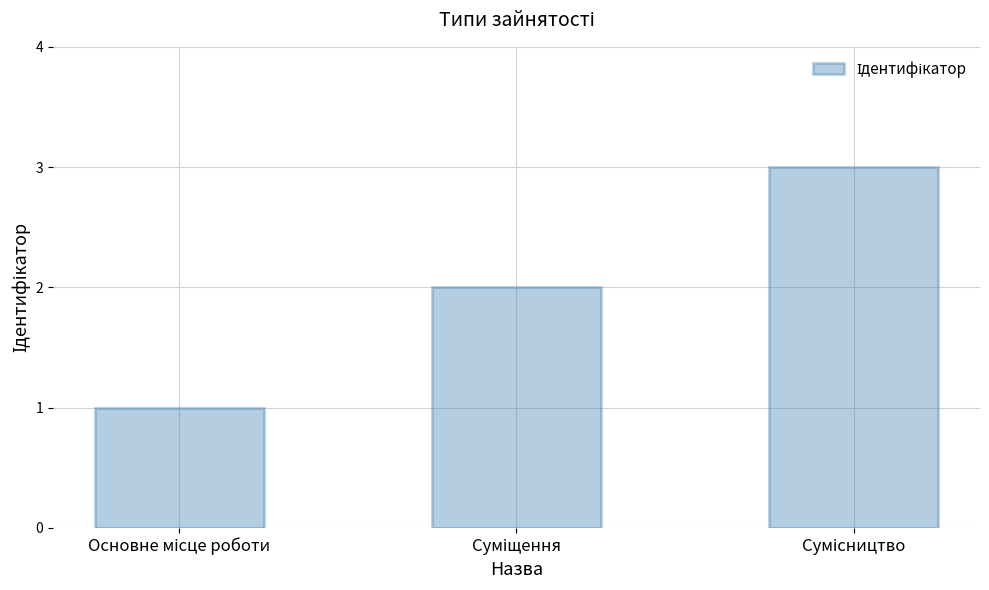

Reading left to right, extract all data points from this chart.

1	2	3